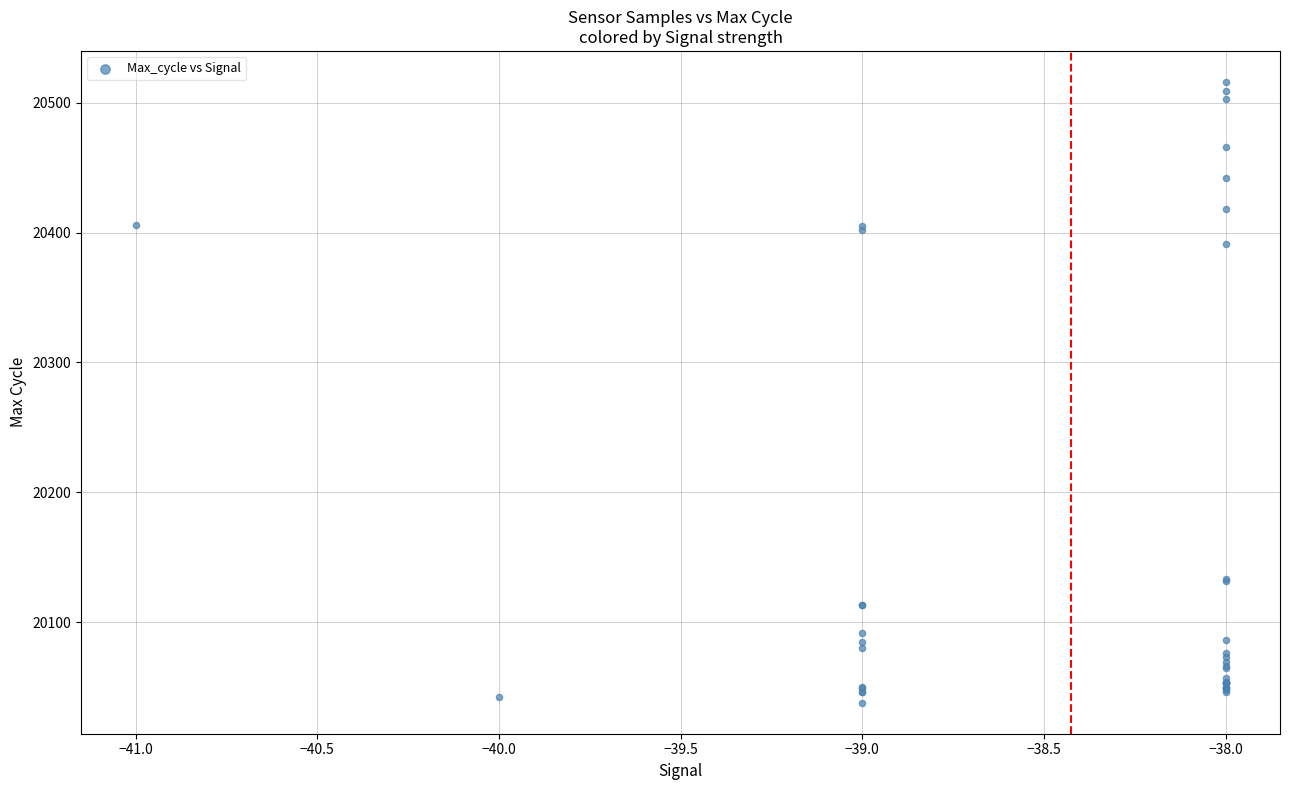

What Y value in the scatter plot is closest to 20277?

20391